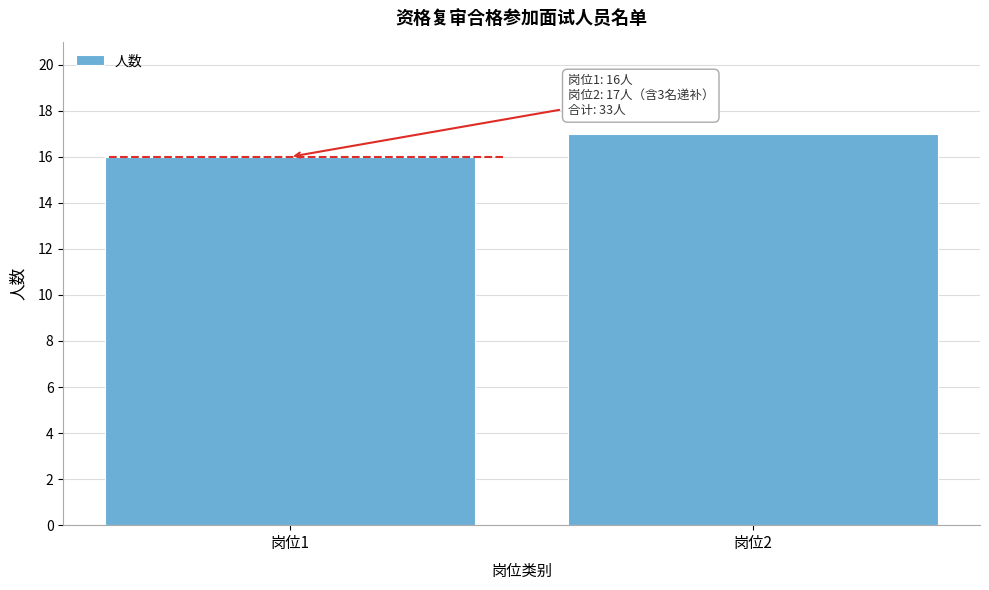

Reading right to left, transcribe all the data shown in this chart.

17	16